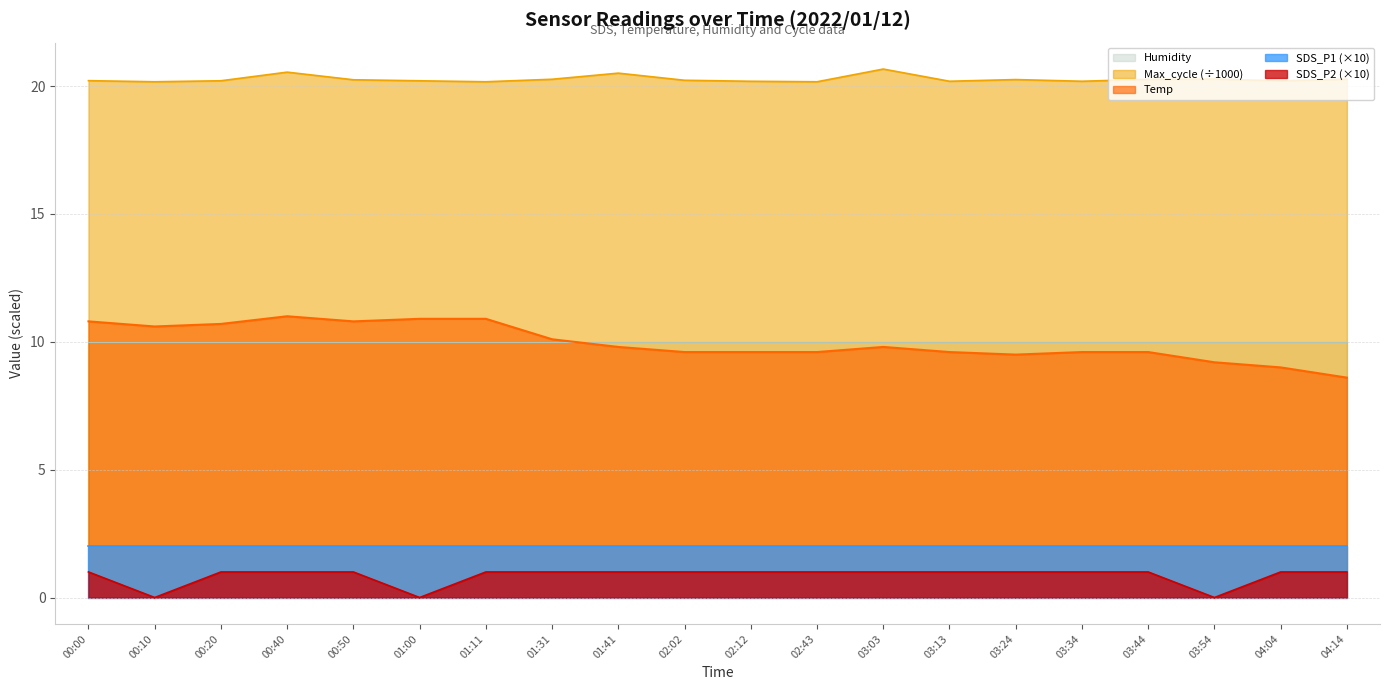

What is the sum of the Max_cycle values at 00:10 and 04:14?

40.4